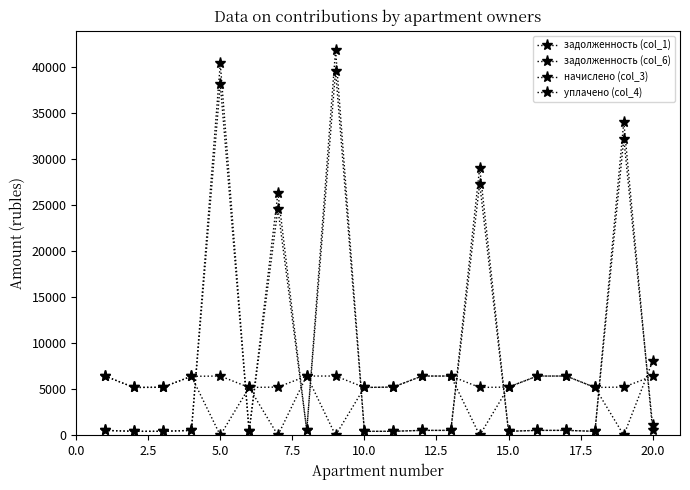

How many categories are shown in the chart?

20